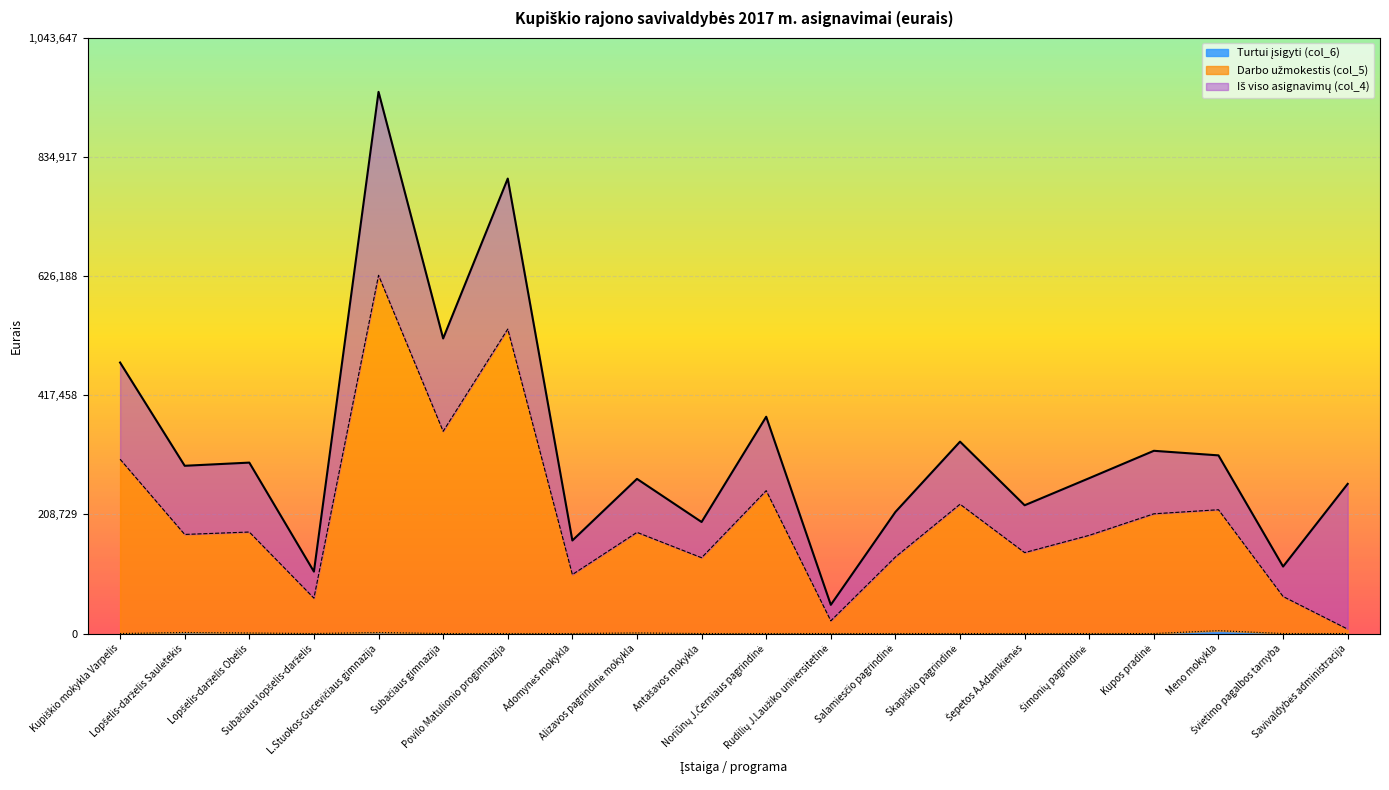

The value of col_5 at Kupiškio mokykla Varpelis is 305300. True or false?

True